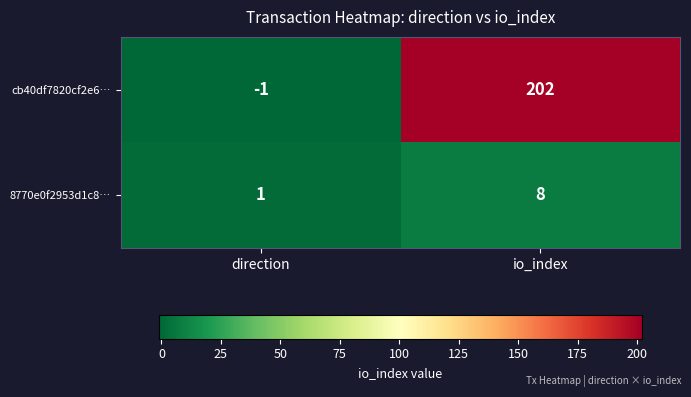

Reading left to right, transcribe all the data shown in this chart.

cb40df7820cf2e6…: direction=-1	io_index=202
8770e0f2953d1c8…: direction=1	io_index=8